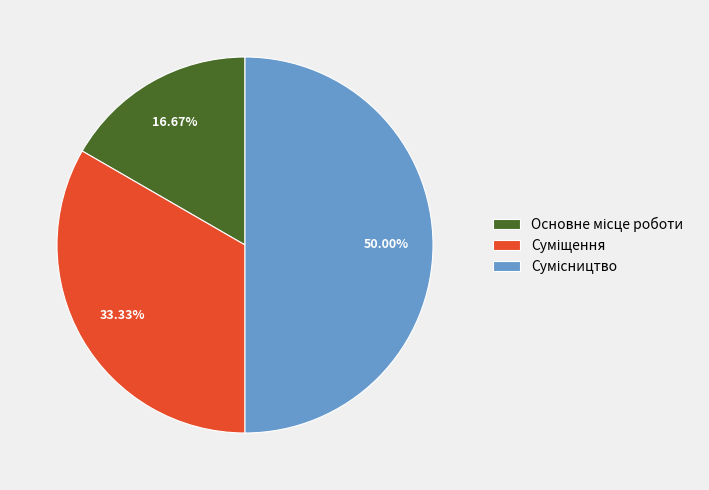

To the nearest percent, what is the average slice percentage?

33%